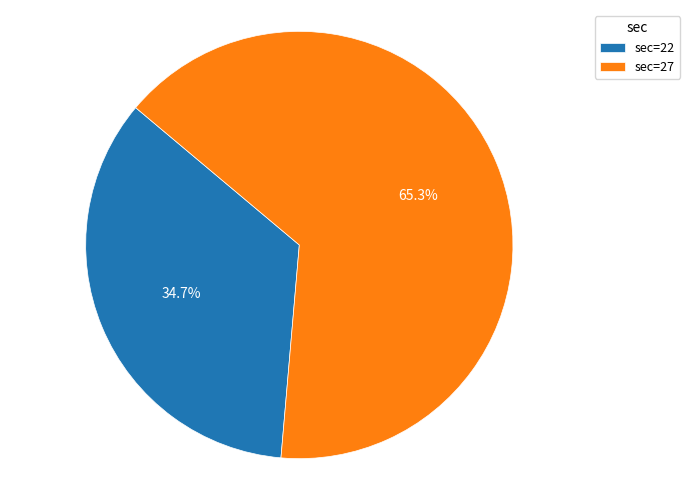

Does sec=22 account for over 50% of the chart?

No